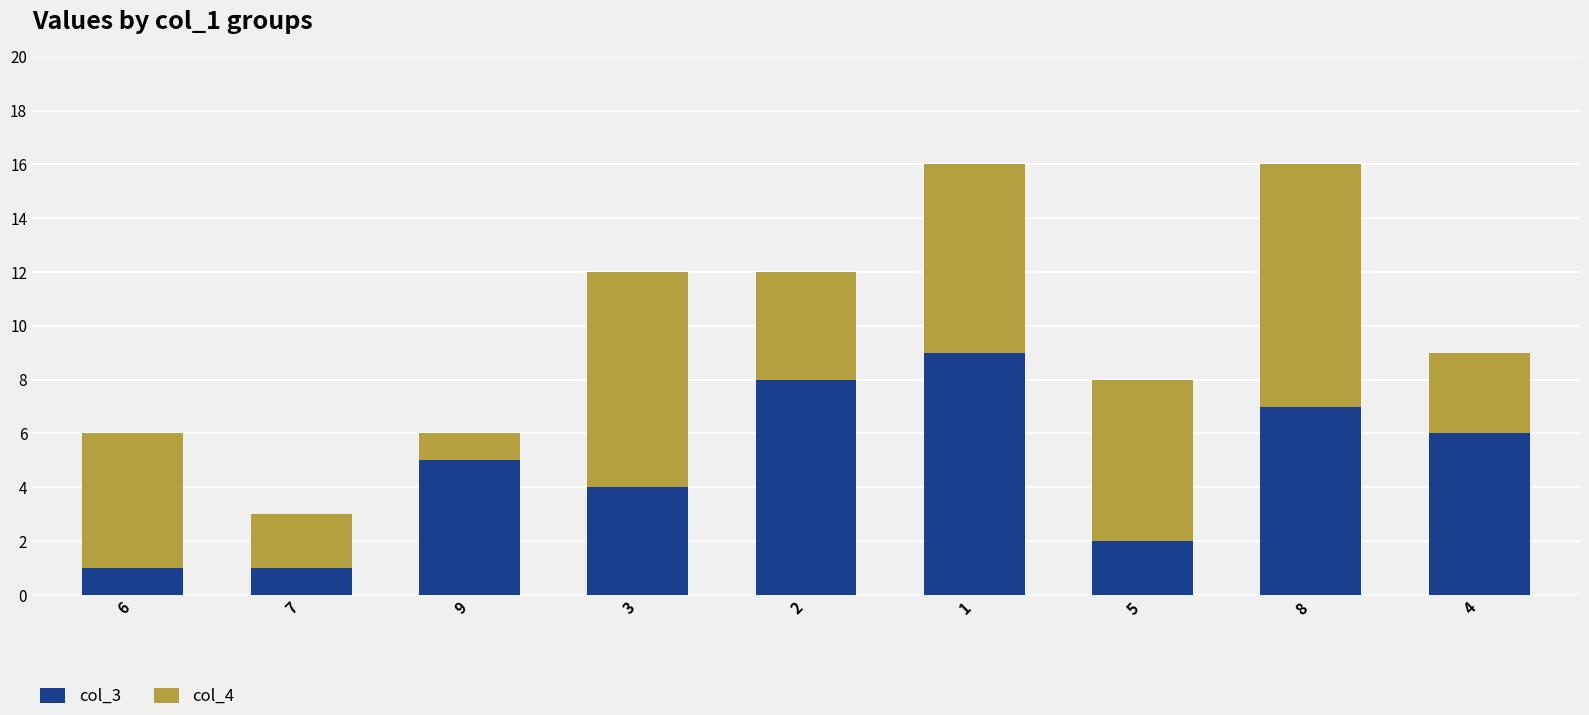

Does the chart contain stacked bars?

Yes